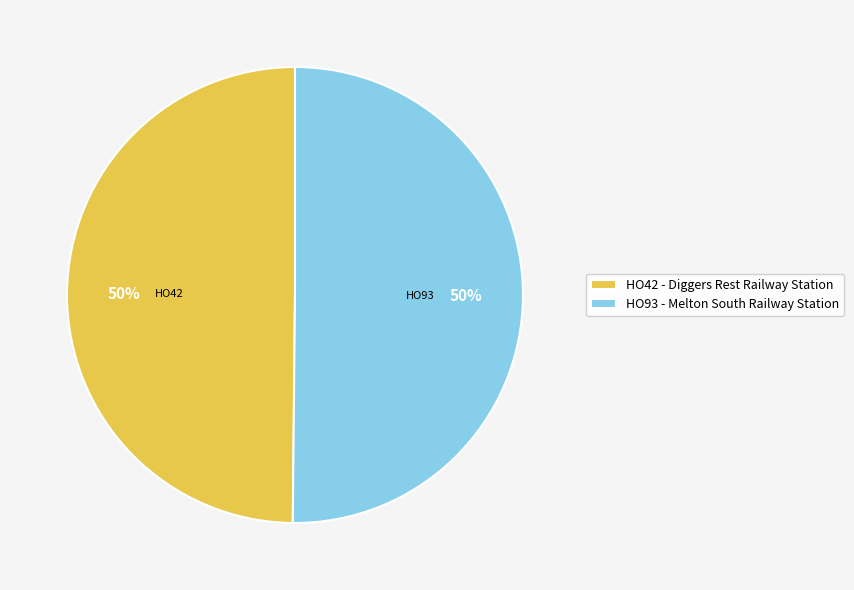

To the nearest percent, what is the combined percentage of HO93 - Melton South Railway Station and HO42 - Diggers Rest Railway Station?

100%